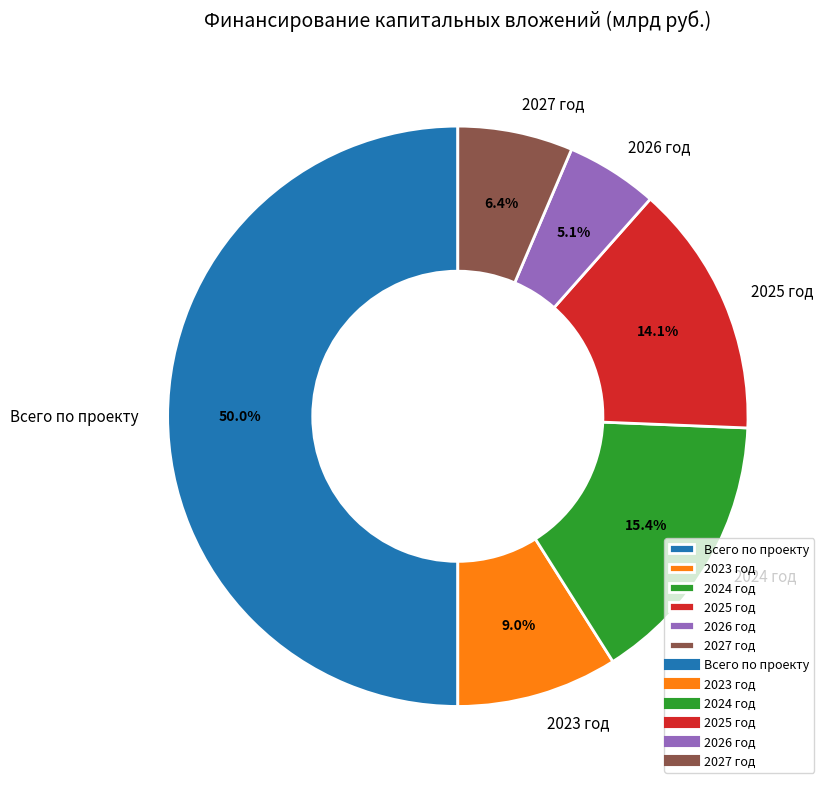

Is it true that 2025 год is 1% of the pie?

False